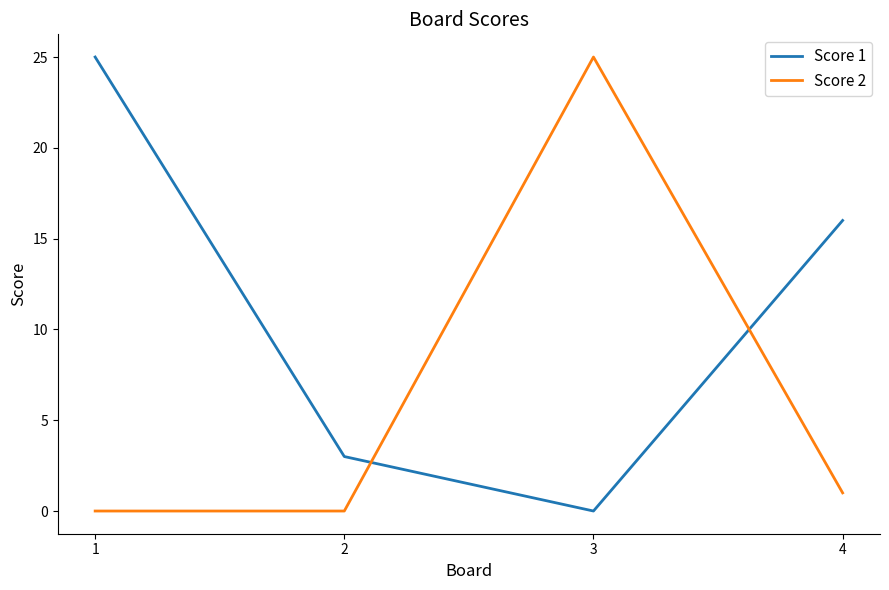

How many lines are shown in the chart?

2